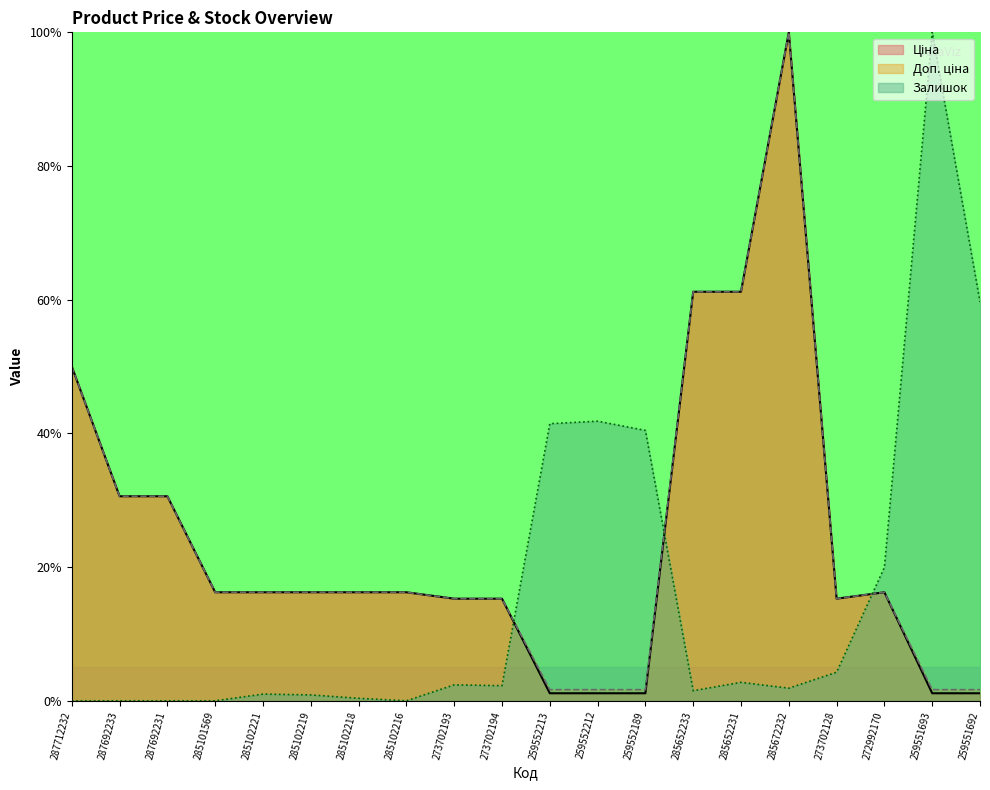

Which has a higher value, 285672232 or 259552212?

285672232